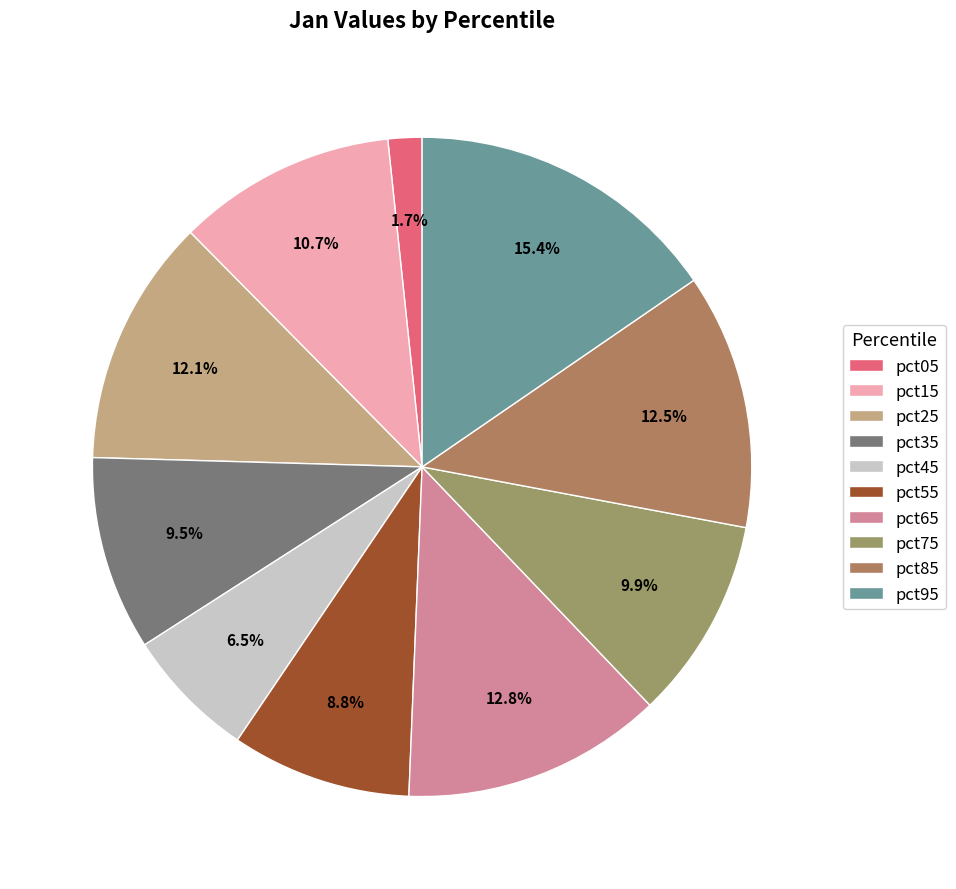

True or false: pct55 accounts for 17% of the total.

False